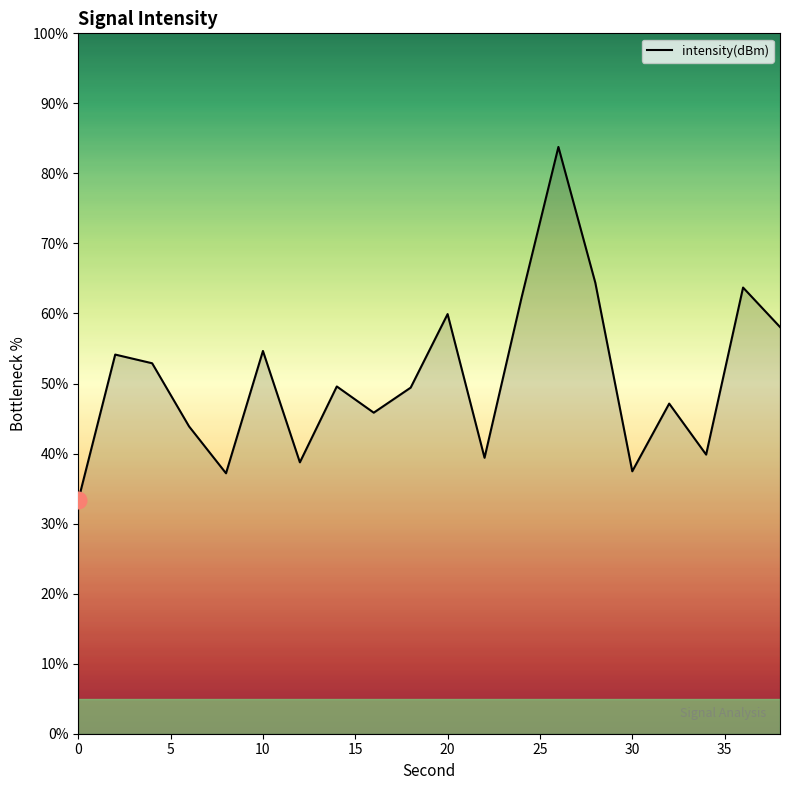

What is the smallest value displayed?

33.3